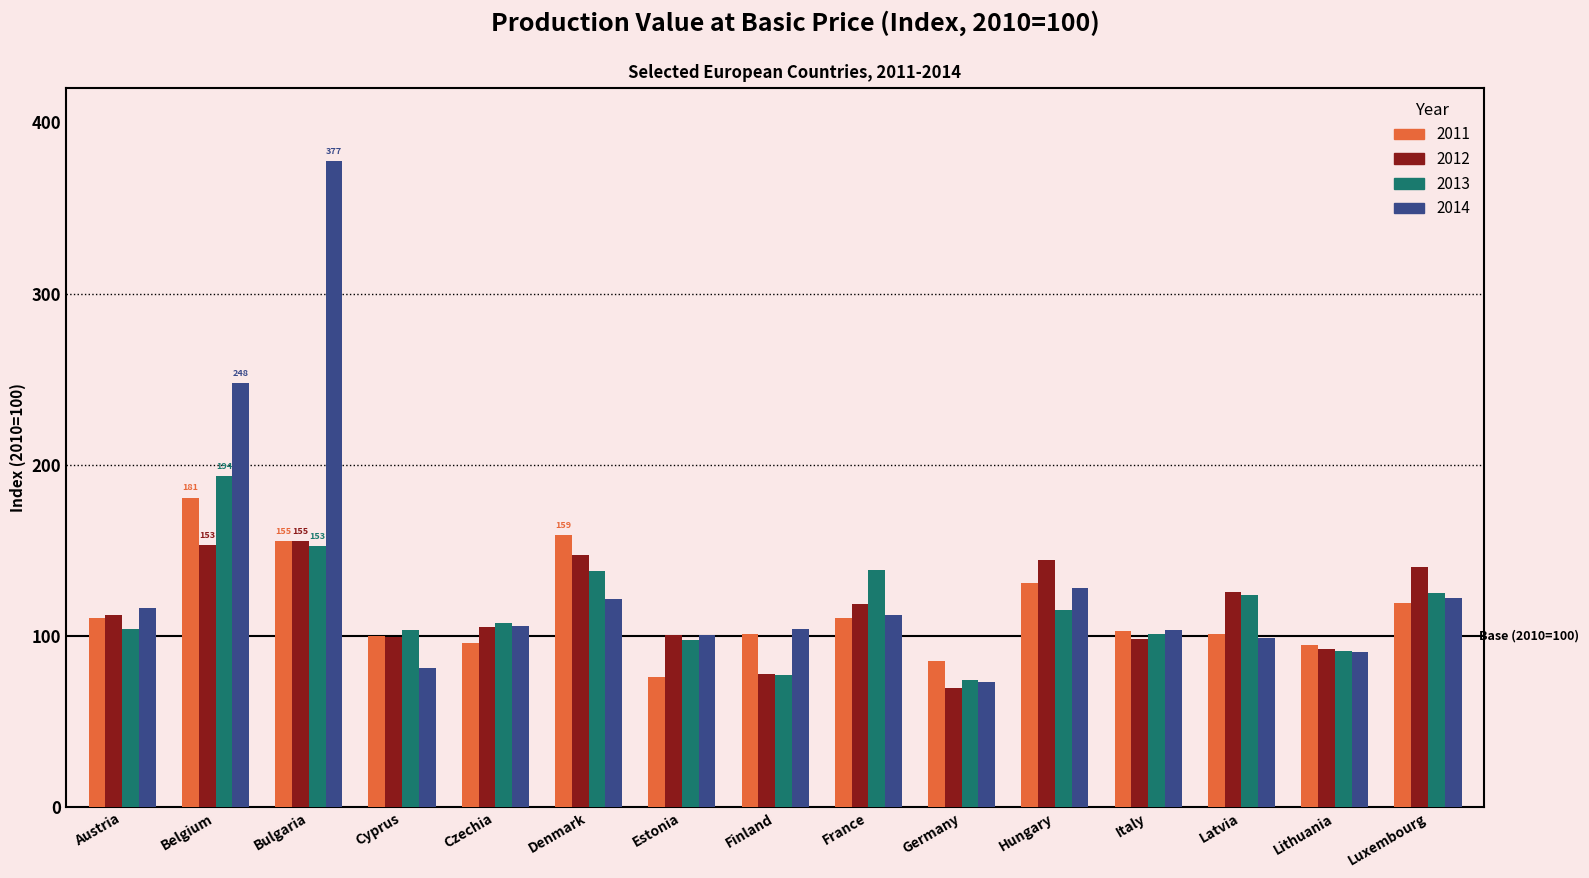

Is it true that 2013 equals 107.6 at Czechia?

True